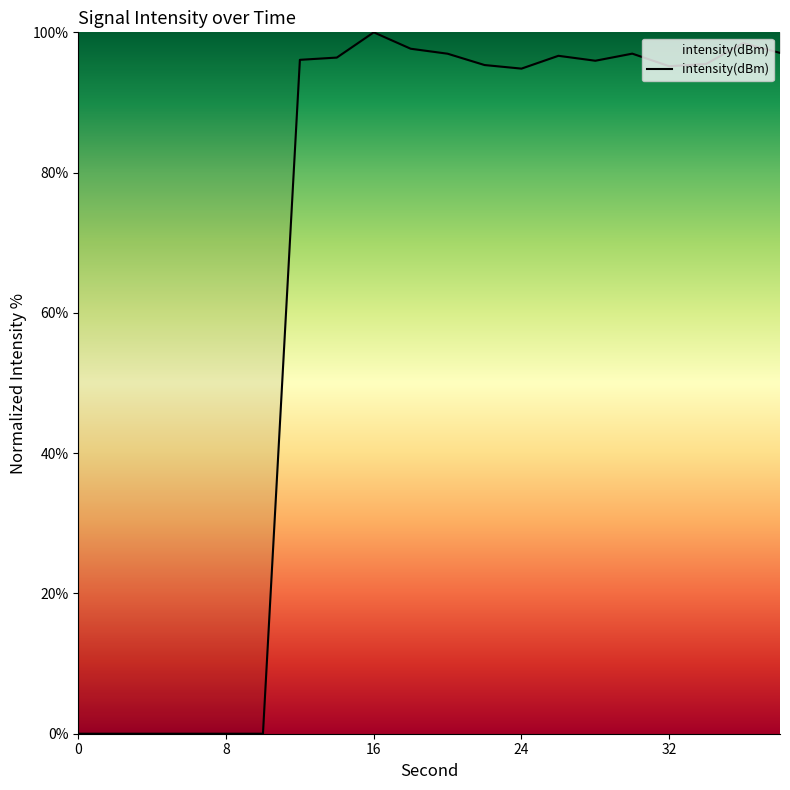

Does the chart have visible grid lines?

No